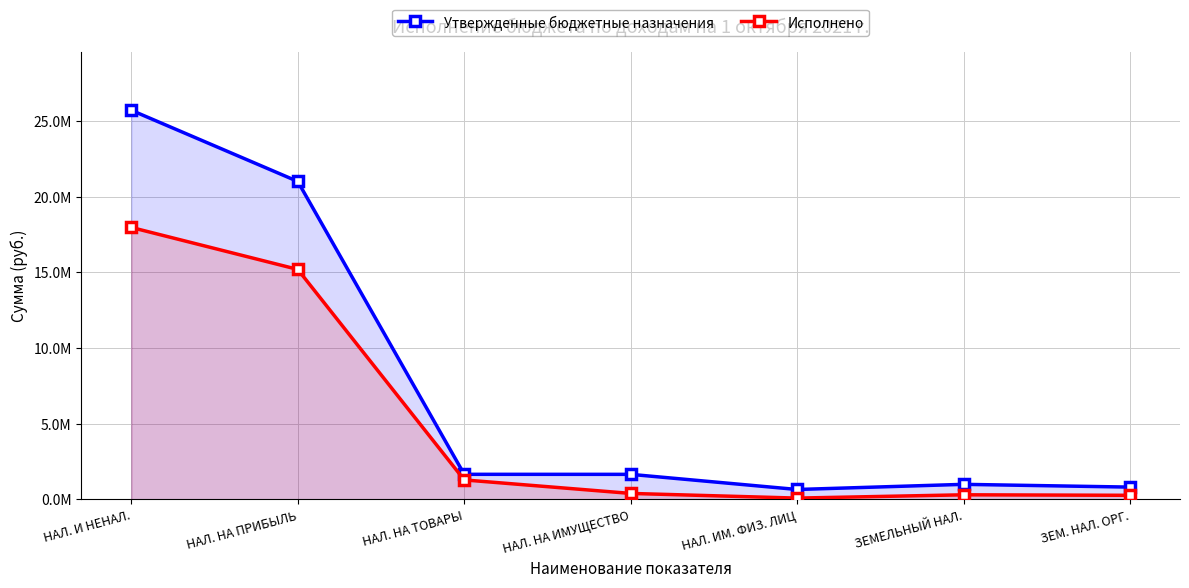

What is the smallest value displayed?

91567.0